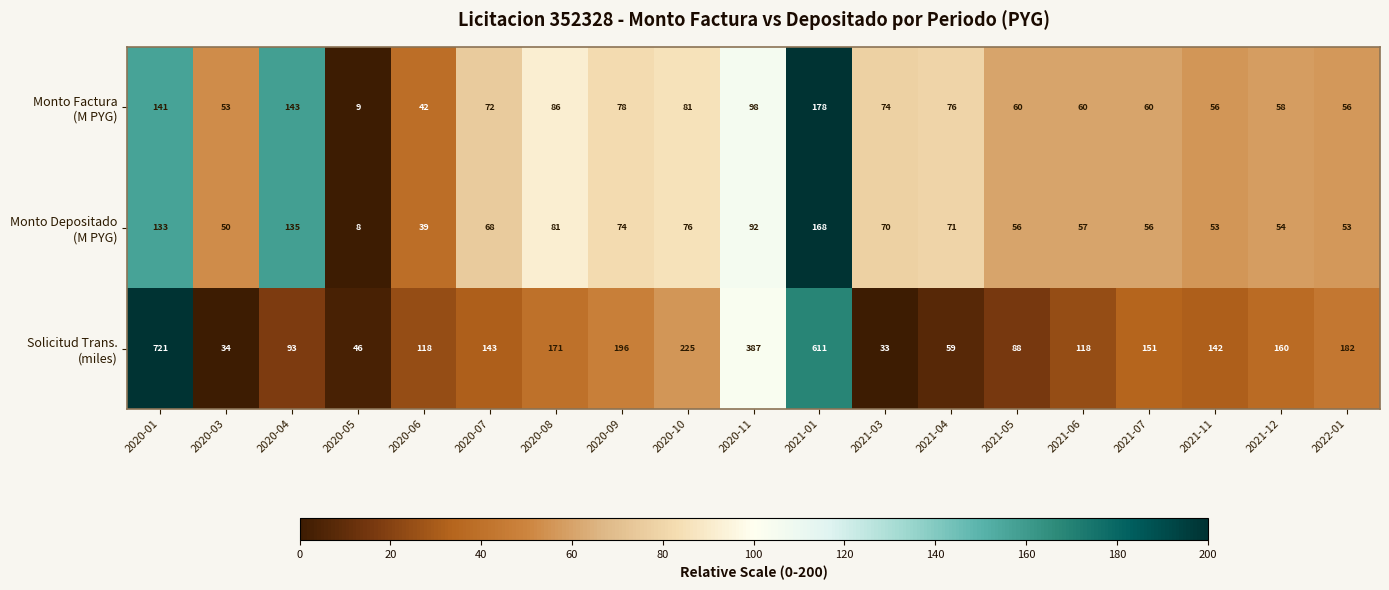

What is the spread (max minus min) of values at 2021-03?

41